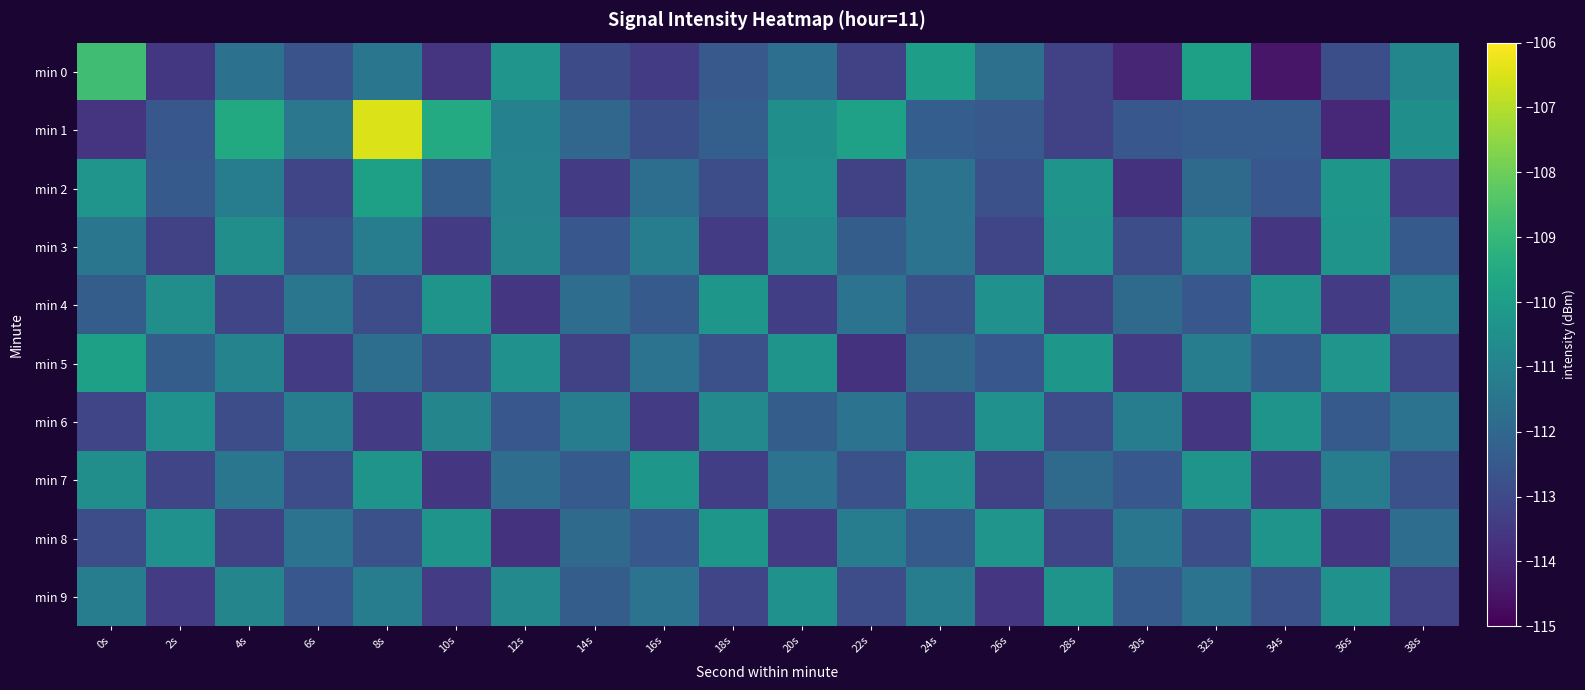

Rank the series by their maximum value, from lowest to highest.

min 3, min 6, min 9, min 4, min 7, min 8, min 2, min 5, min 0, min 1